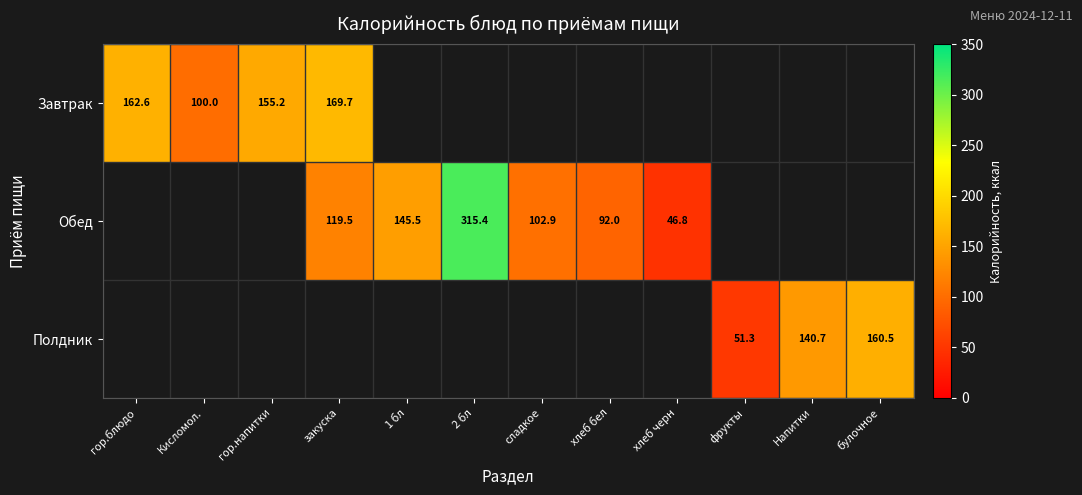

Is it true that Полдник equals 59.5 at Напитки?

False